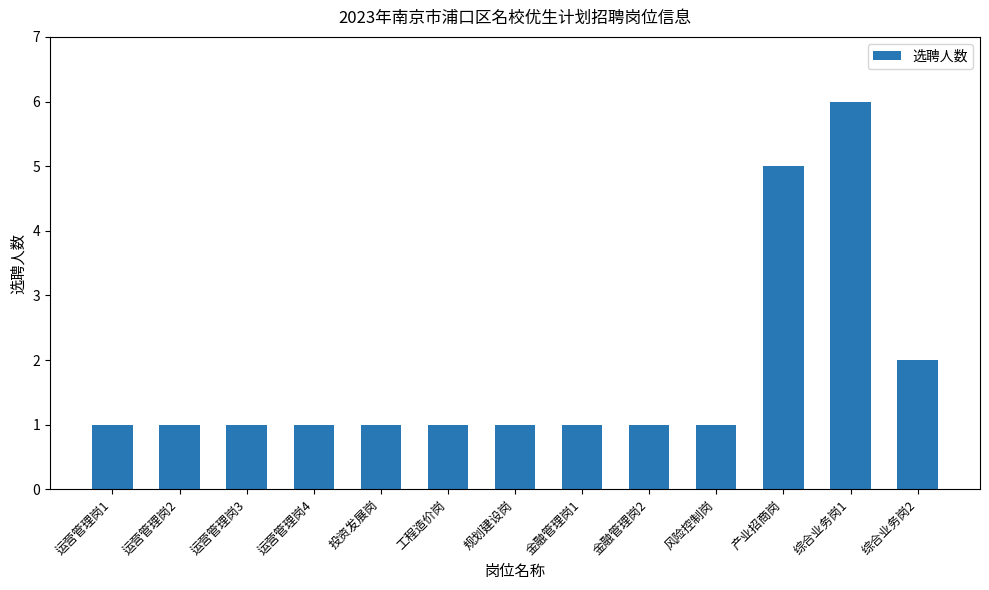

Is it true that the value at 工程造价岗 is 0?

False